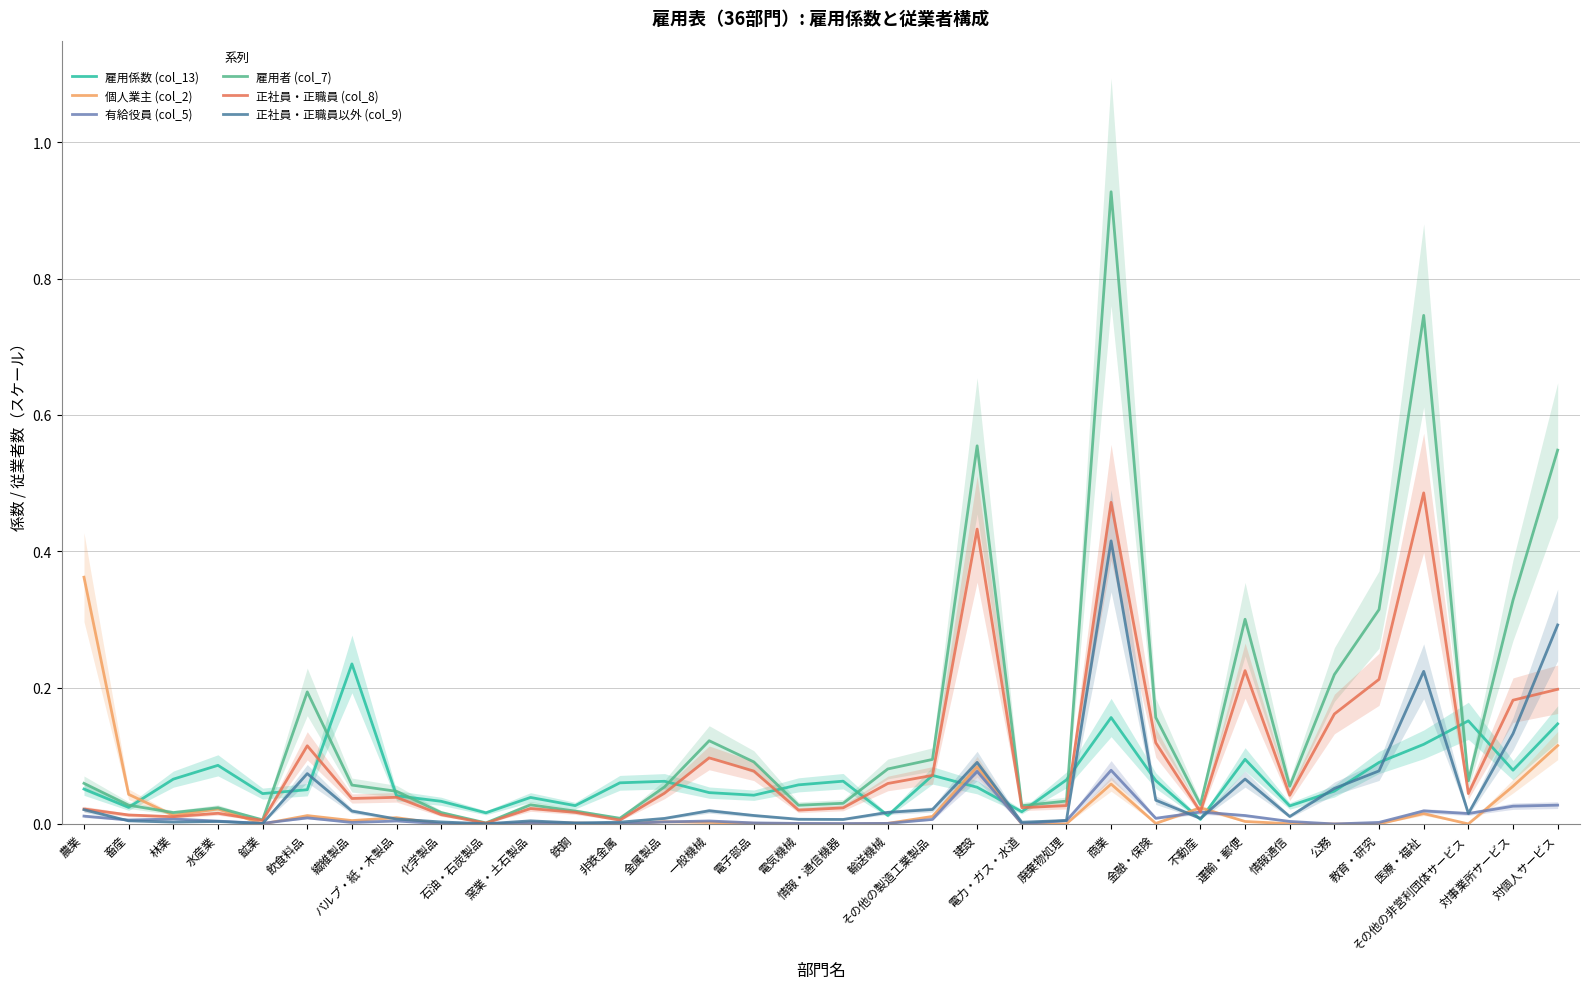

At which label does 有給役員 (col_5) reach its peak?

商業